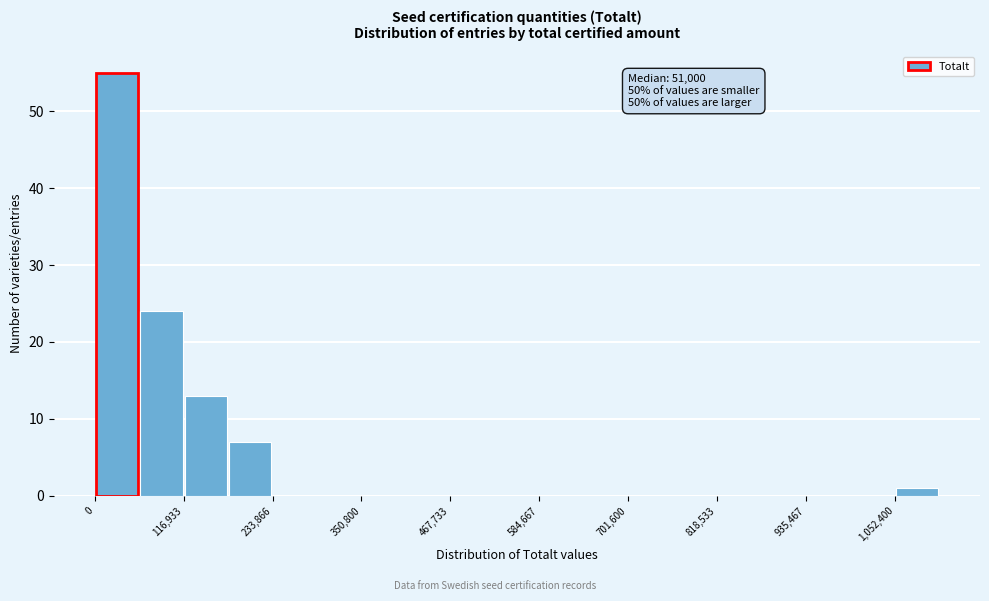

Around what value on the x-axis is the tallest bar? Give the approximate position of its centre, as read against the axis.

20000